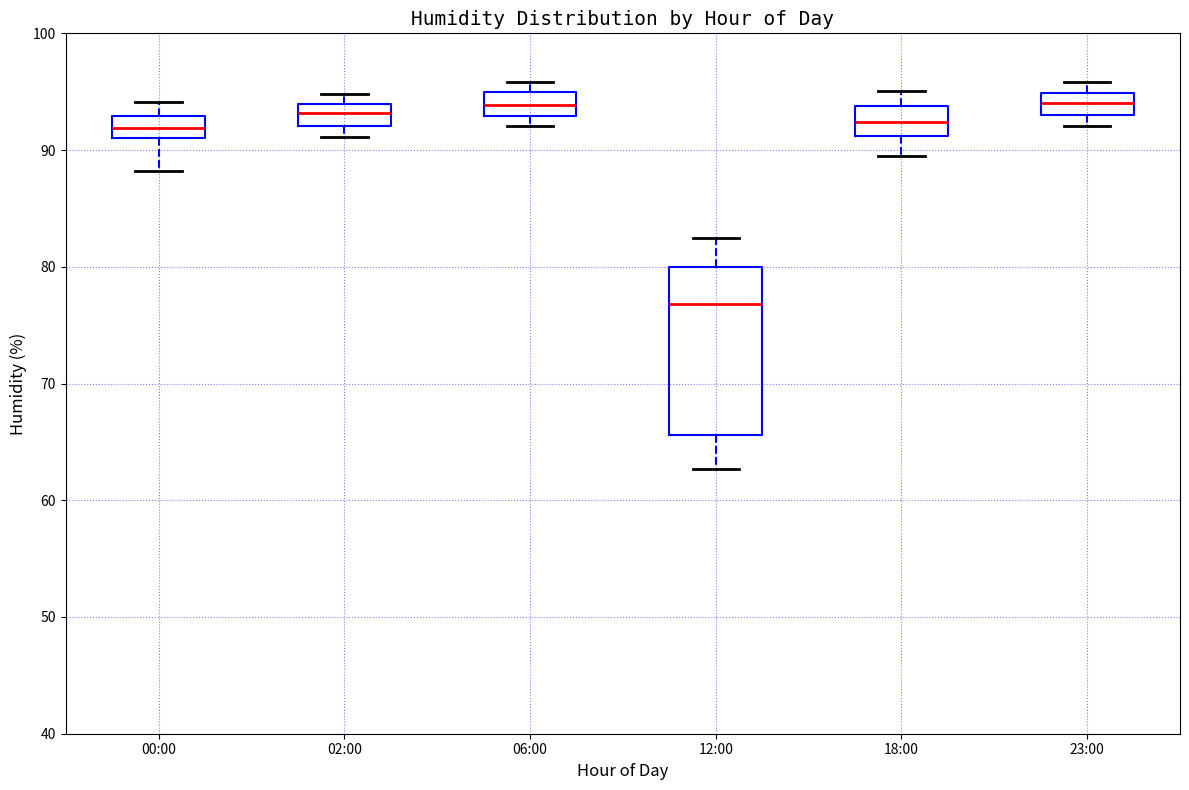

Where does the median line of the box for 06:00 sit on the y-axis? The values are not printed on the chart, so give them approximately, as read against the axis.

94